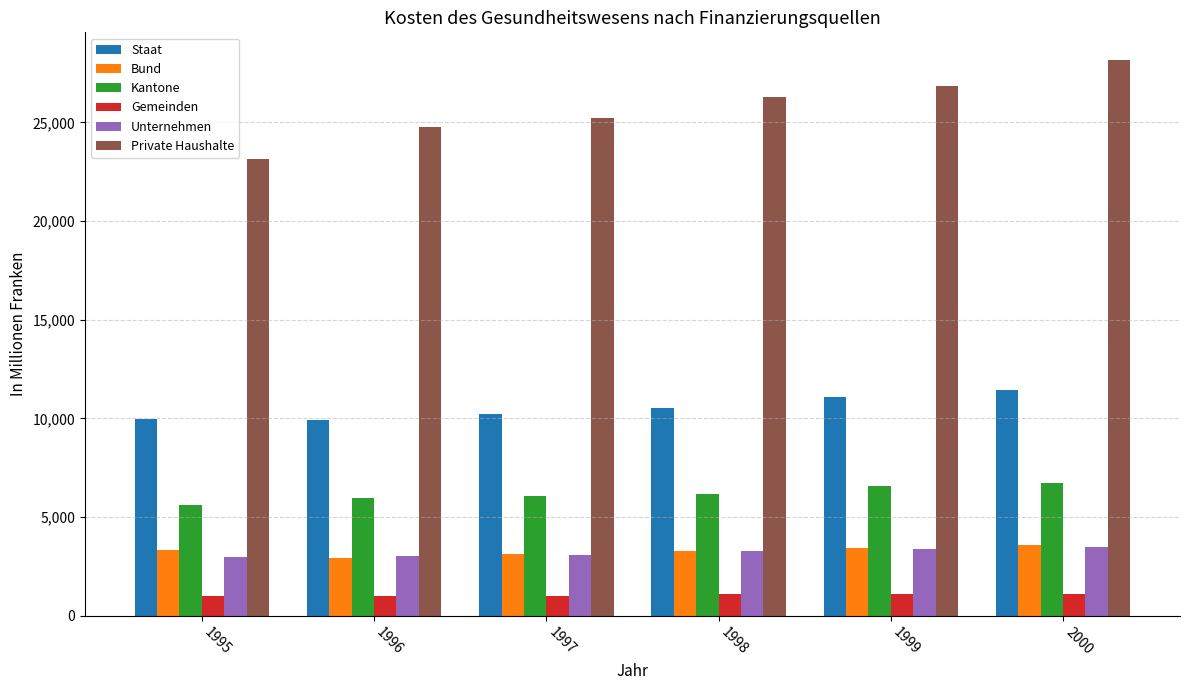

Which series has the widest spread of values?

Private Haushalte